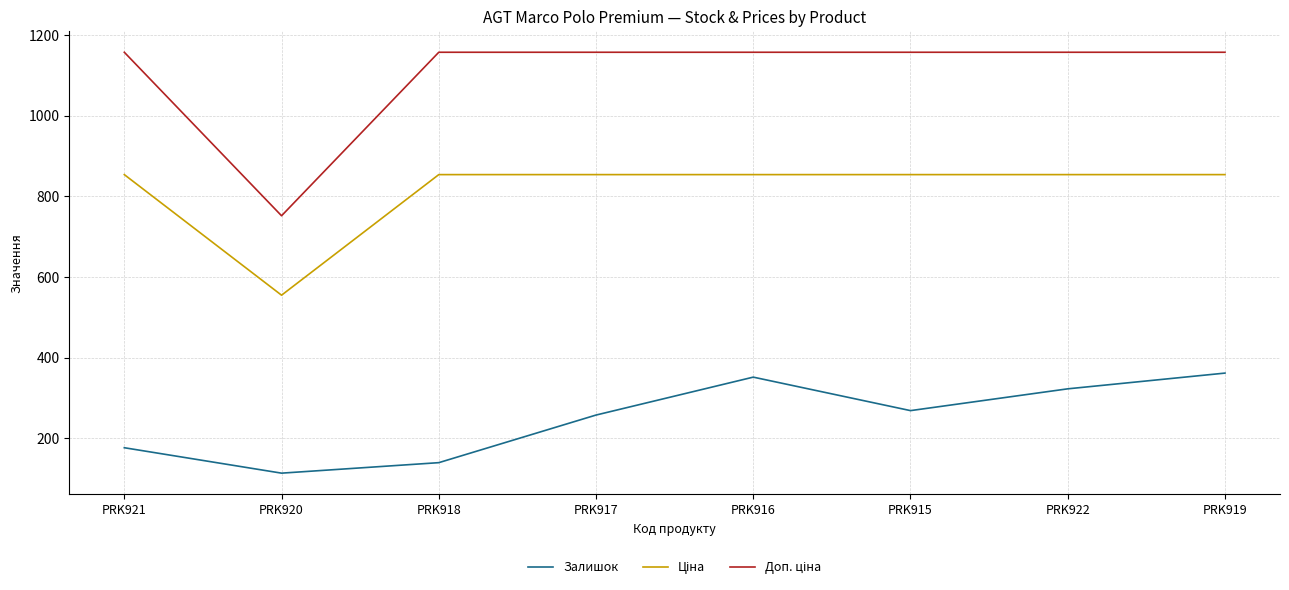

What is the maximum value shown in the chart?

1157.3